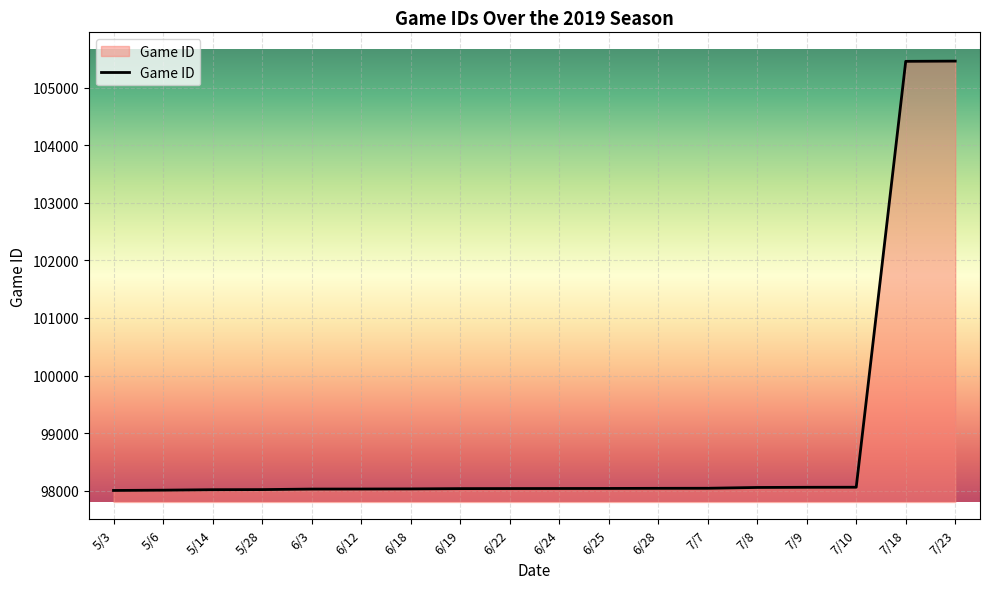

What is the sum of the values at 6/24 and 6/28?

196077